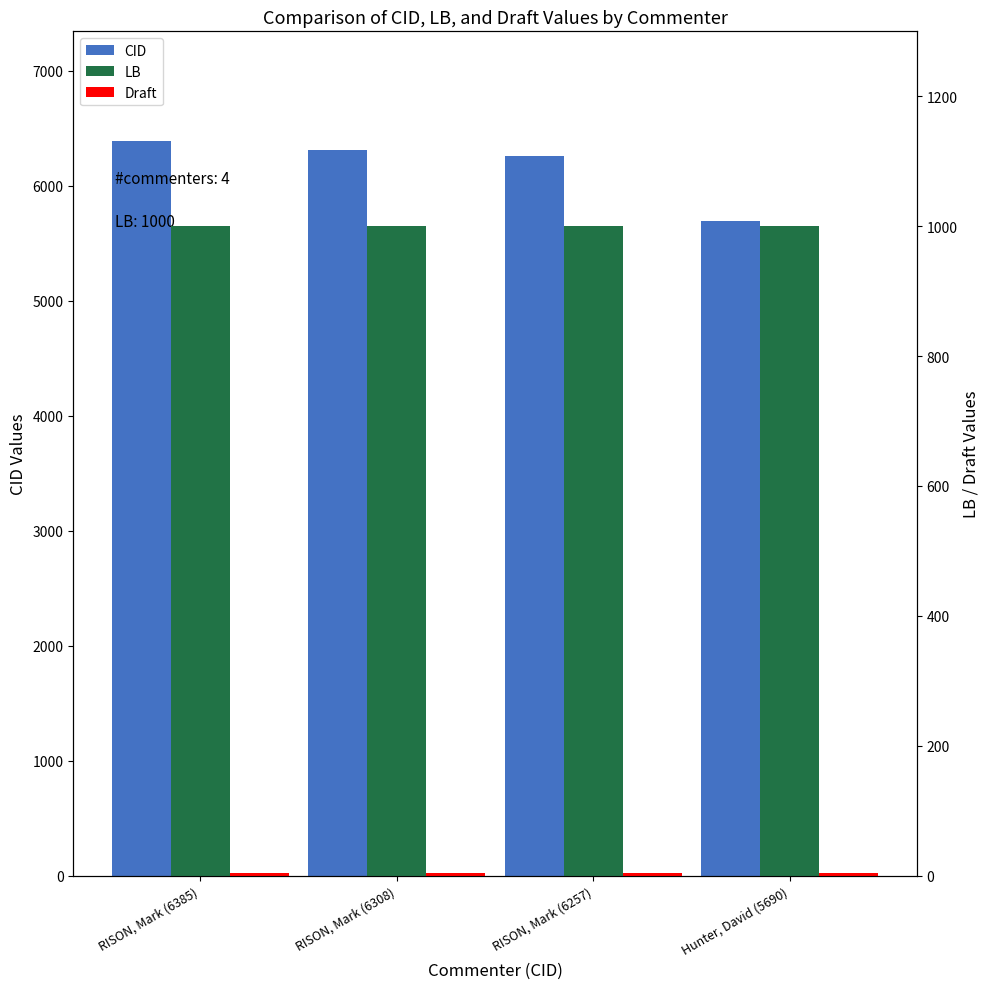

How many groups of bars are there?

4